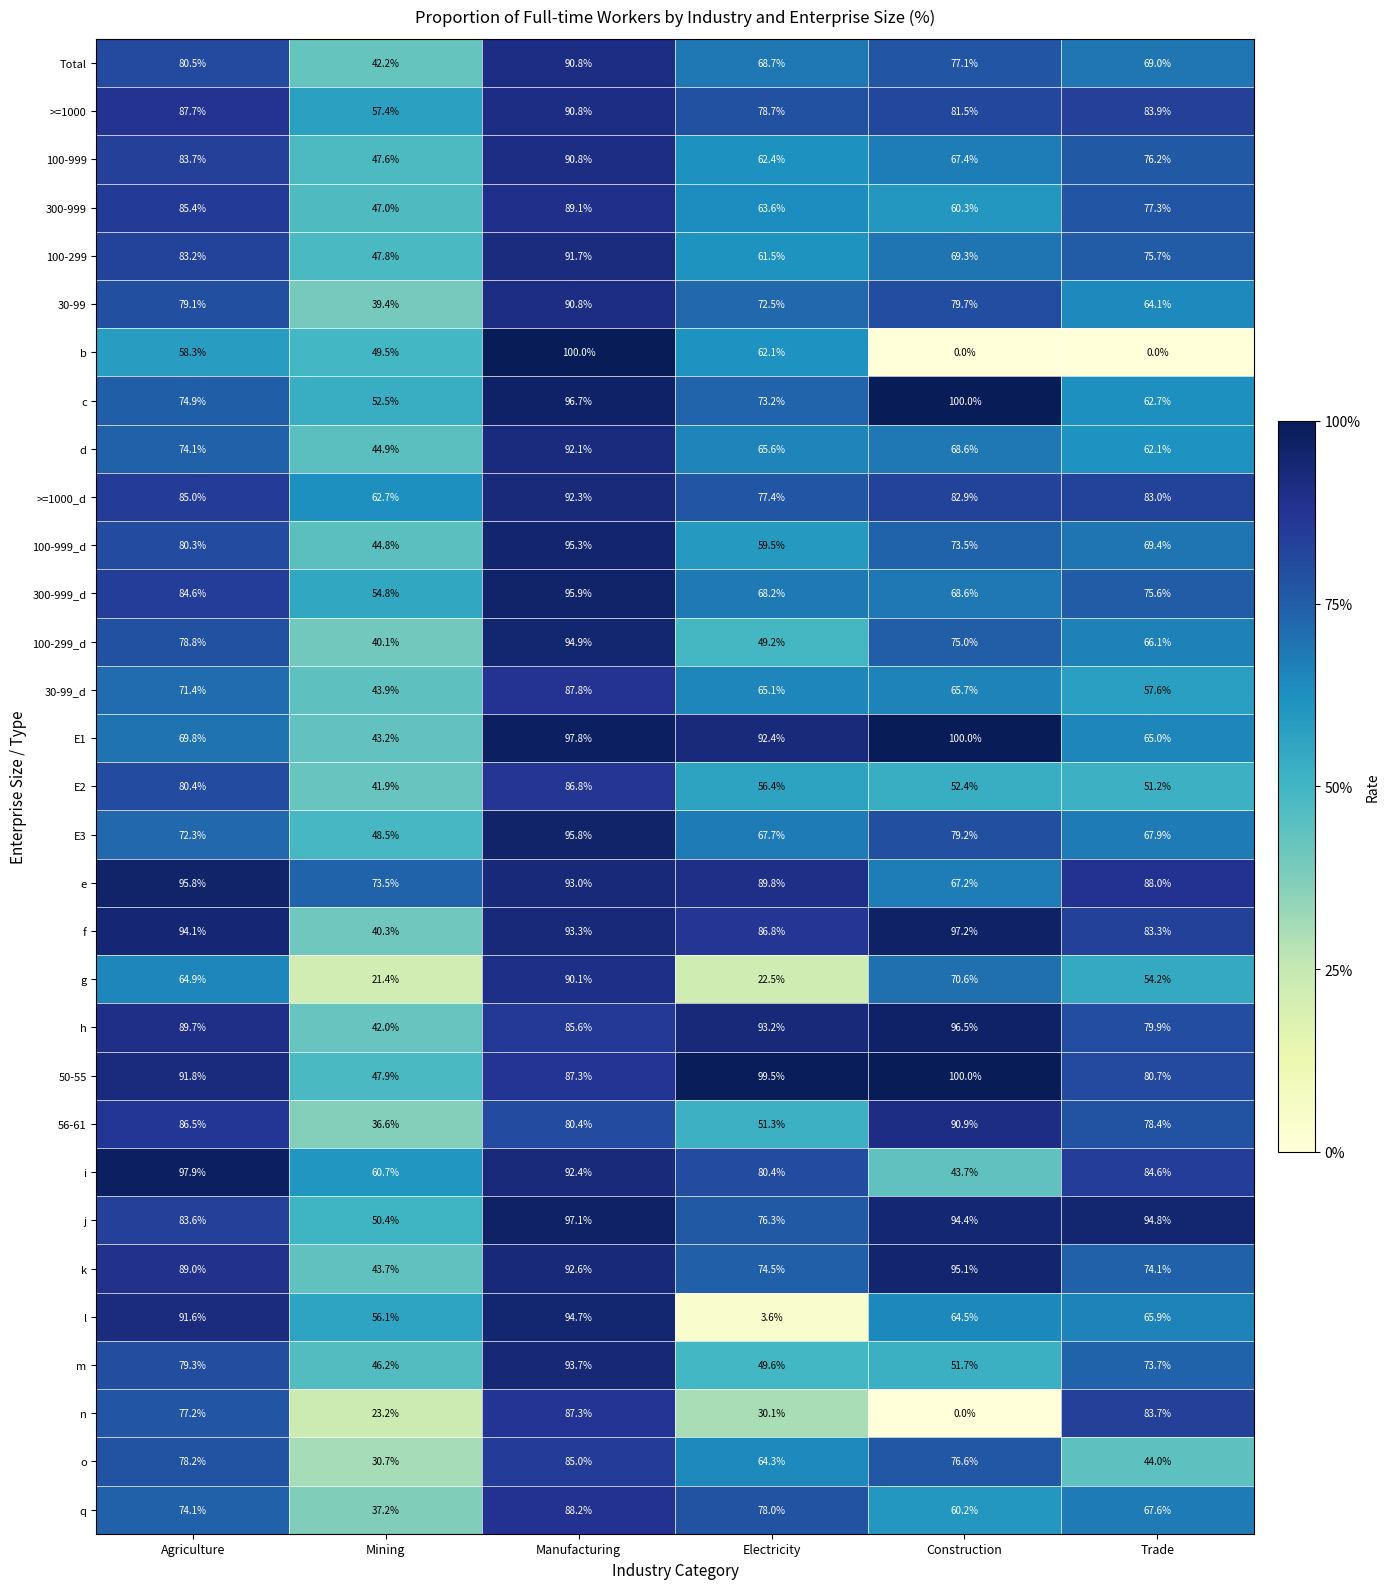

How many categories are shown in the chart?

6